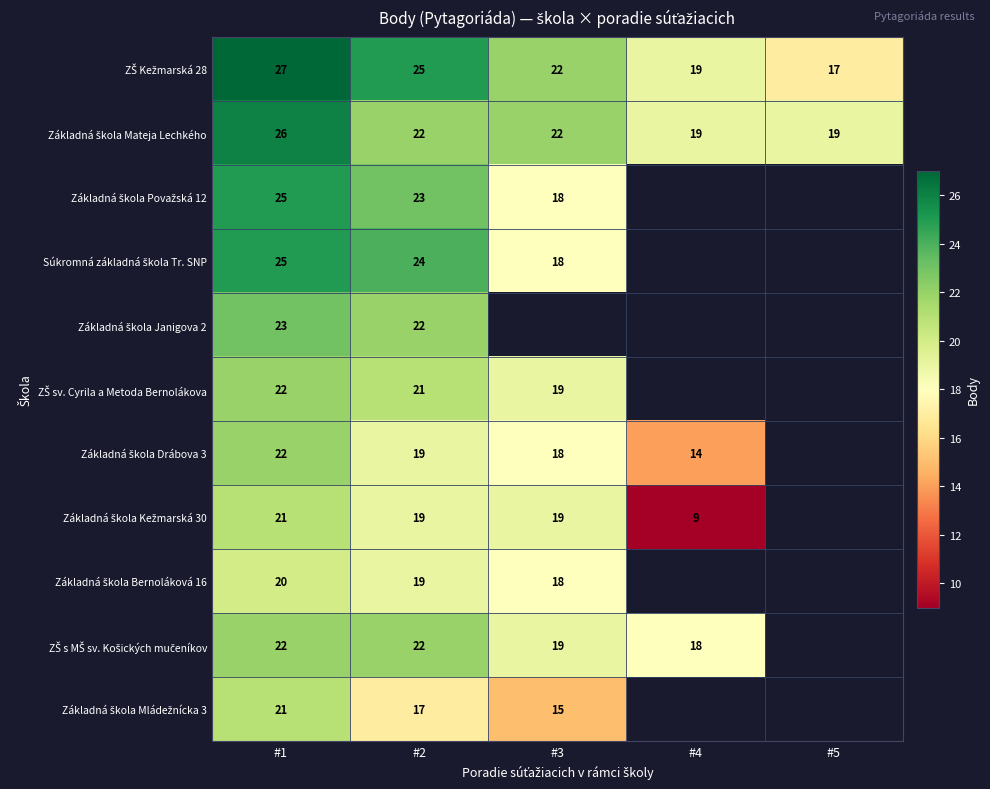

At which category does the chart reach its peak across all series?

#1